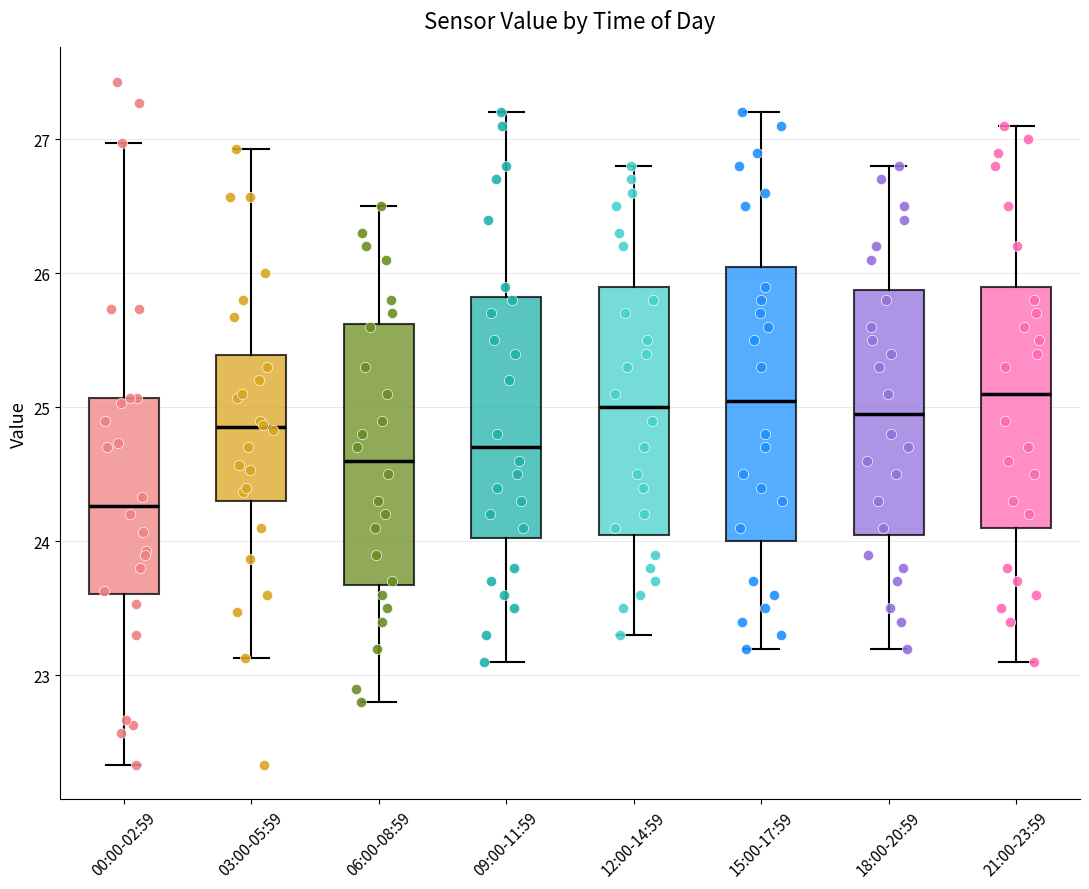

Reading left to right, transcribe this box plot: for each box, give where its median line is, the range the box spans, and where its two whiskers end, as read against the y-axis. The values are not printed on the chart, so give them approximately, as read against the axis.

00:00-02:59: median 24.3, box 23.6 to 25.1, whiskers 22.3 to 27.0
03:00-05:59: median 24.9, box 24.3 to 25.4, whiskers 23.1 to 26.9
06:00-08:59: median 24.6, box 23.7 to 25.6, whiskers 22.8 to 26.5
09:00-11:59: median 24.7, box 24.0 to 25.8, whiskers 23.1 to 27.2
12:00-14:59: median 25.0, box 24.1 to 25.9, whiskers 23.3 to 26.8
15:00-17:59: median 25.1, box 24.0 to 26.1, whiskers 23.2 to 27.2
18:00-20:59: median 25.0, box 24.1 to 25.9, whiskers 23.2 to 26.8
21:00-23:59: median 25.1, box 24.1 to 25.9, whiskers 23.1 to 27.1